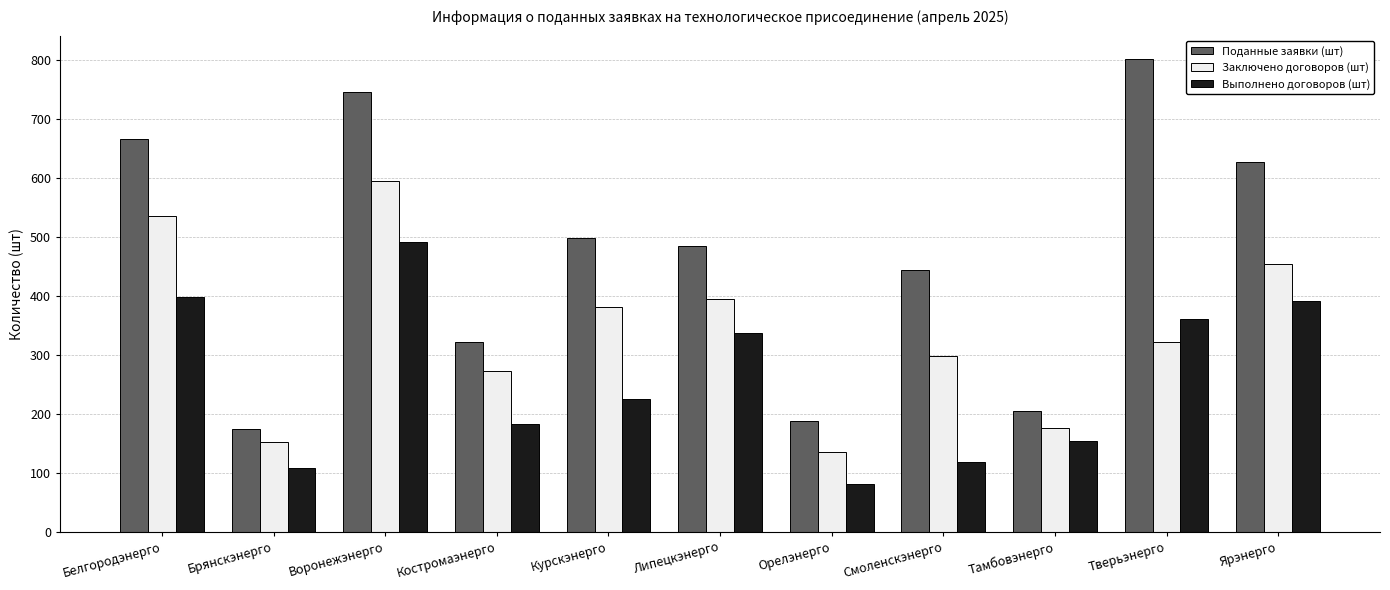

What is the sum of all Поданные заявки (шт) values?

5165